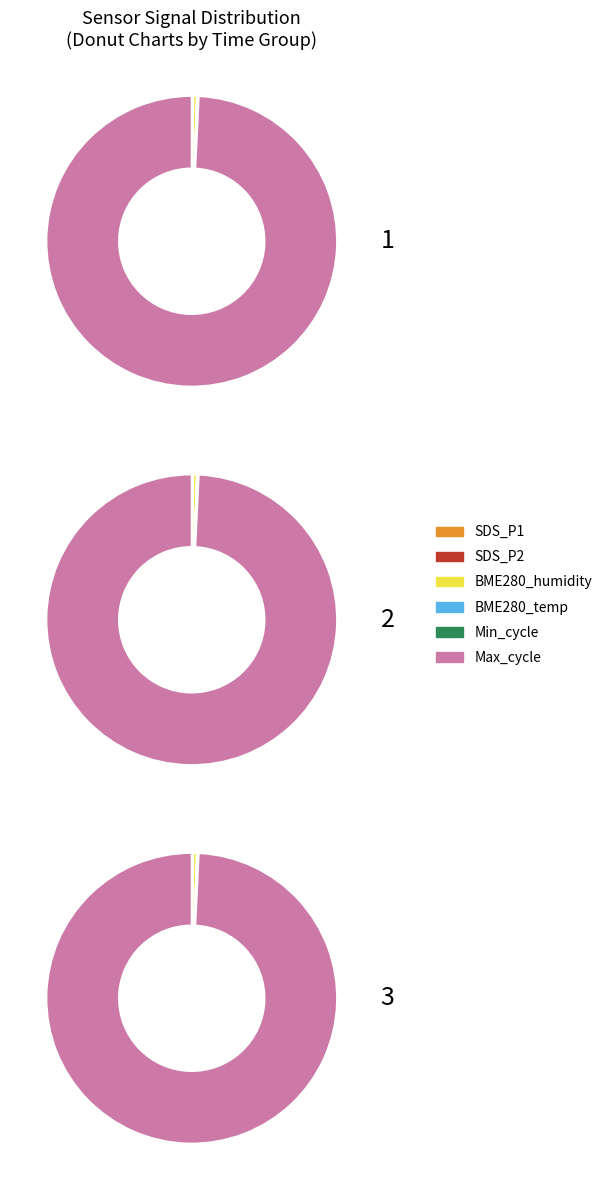

True or false: 00:44 accounts for 20% of the total.

False